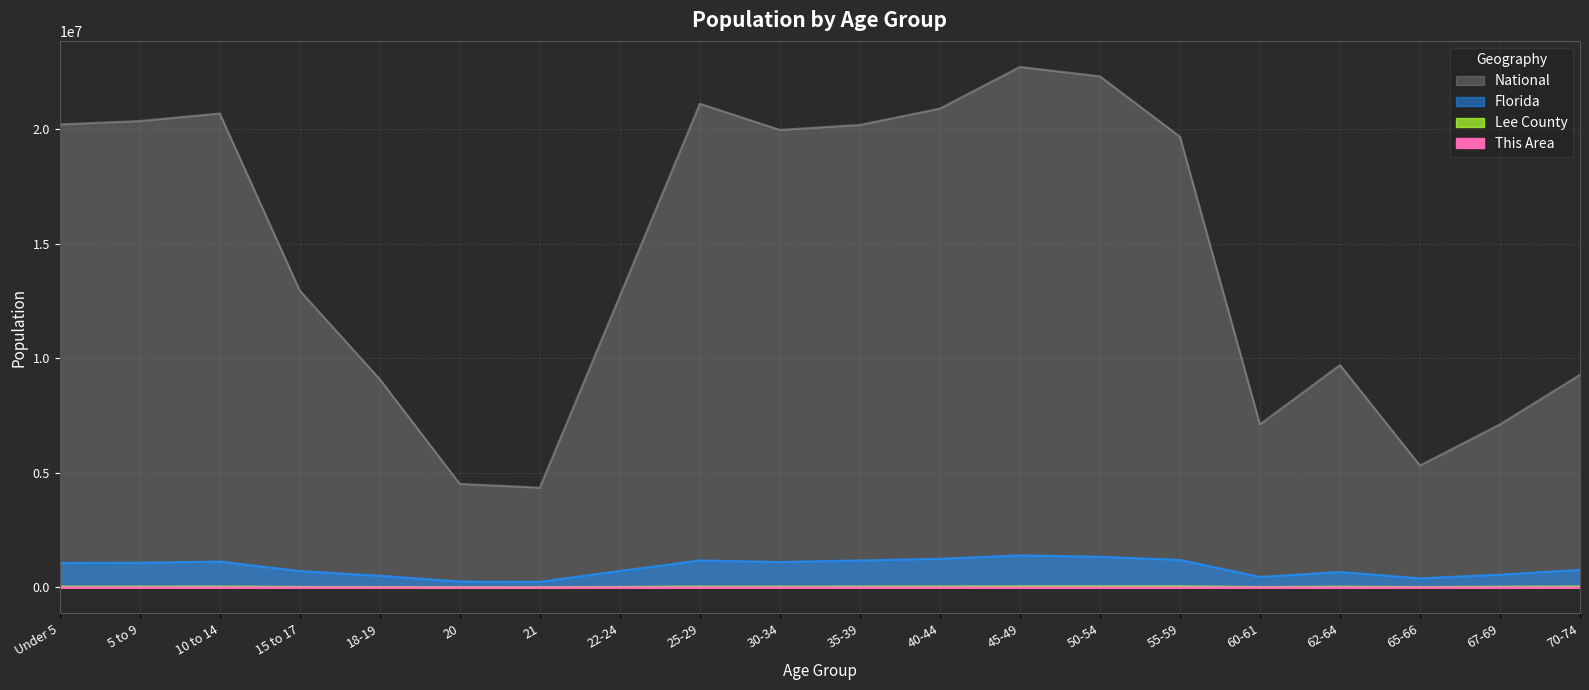

At which label is National closest to 13531442?

15 to 17